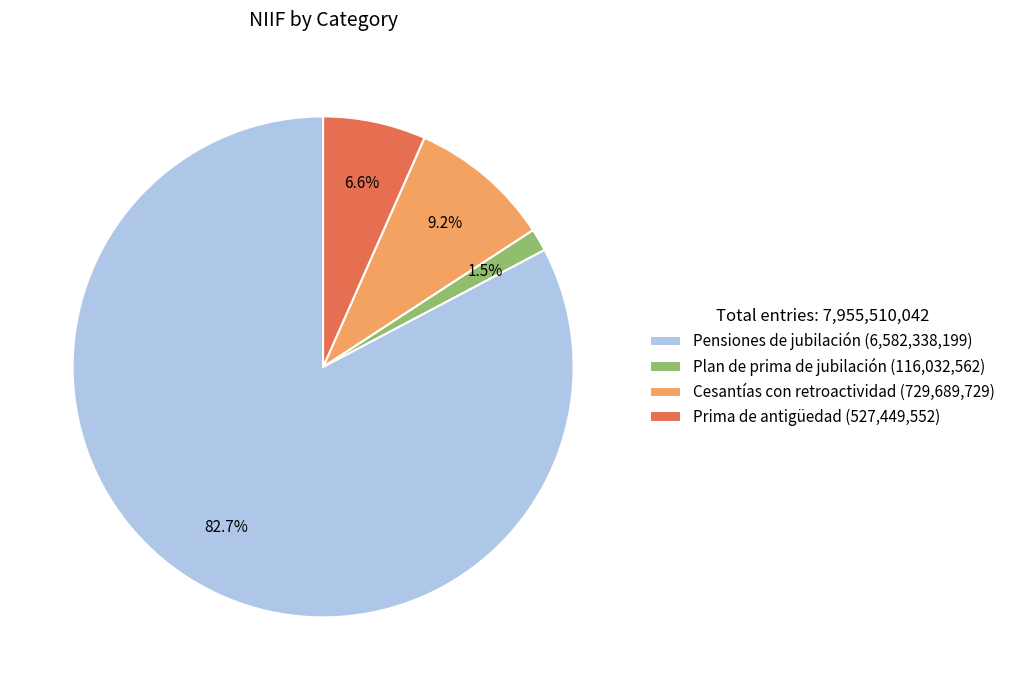

Is it true that Plan de prima de jubilación is 11% of the pie?

False